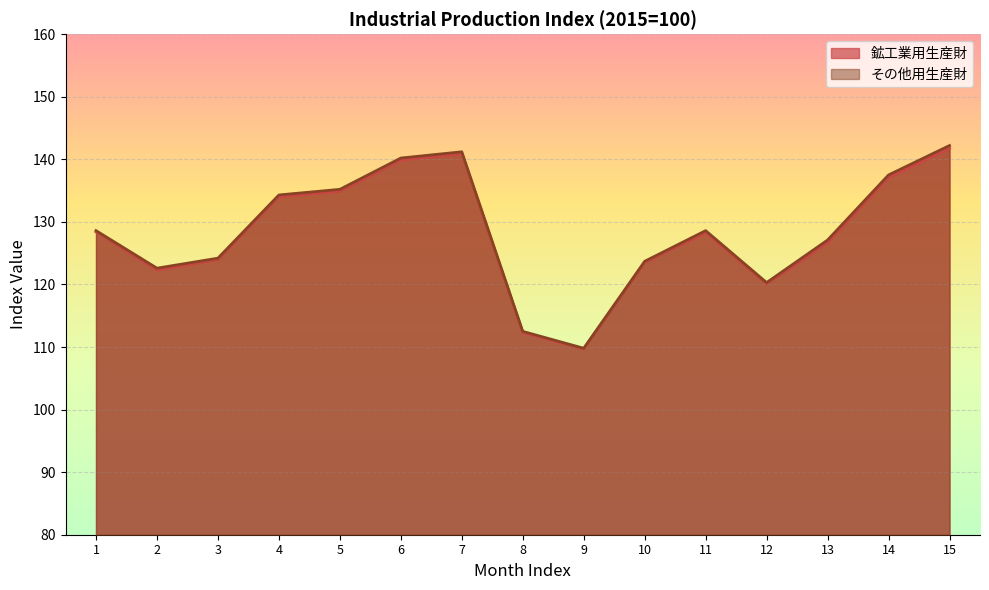

Where does the 鉱工業用生産財 series first go above 128?

1